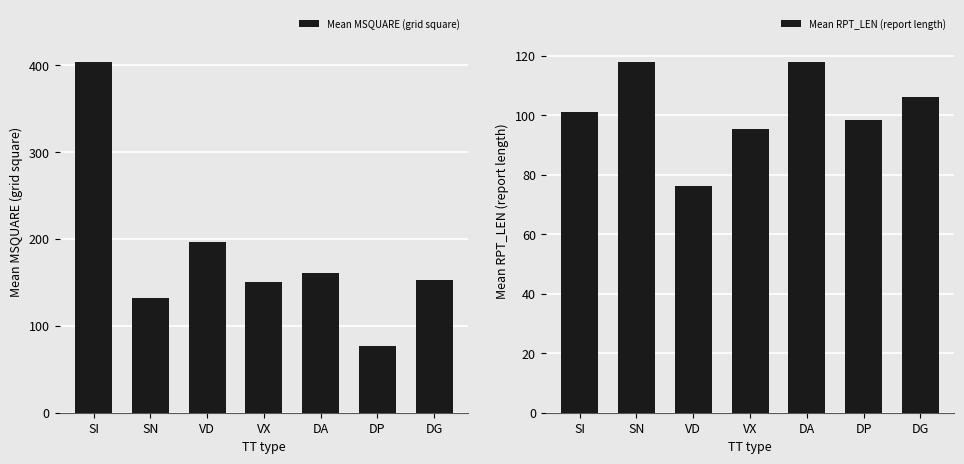

Which has a higher value, DG or DA?

DA